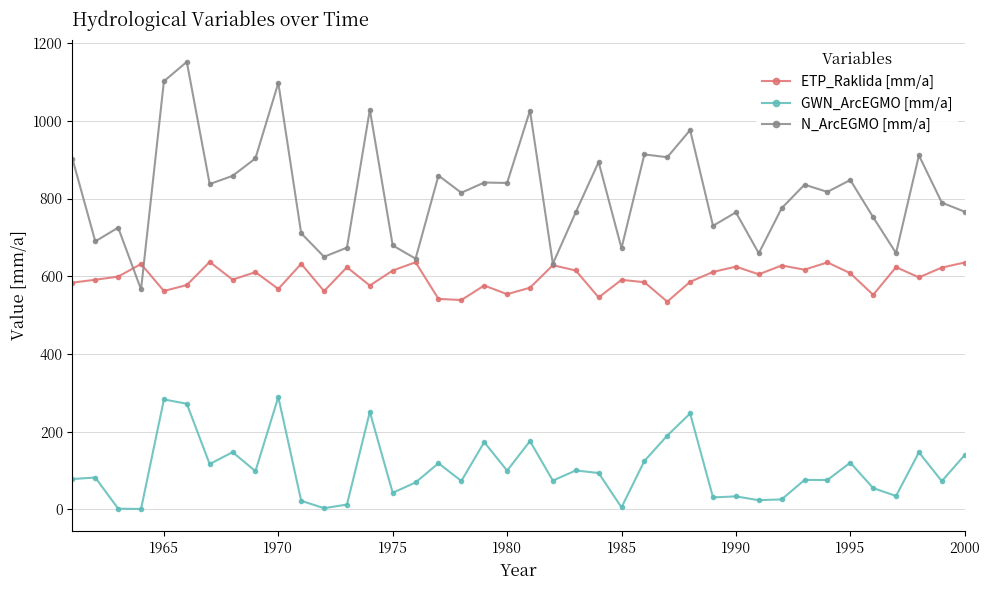

True or false: GWN_ArcEGMO [mm/a] and ETP_Raklida [mm/a] cross at least once.

False